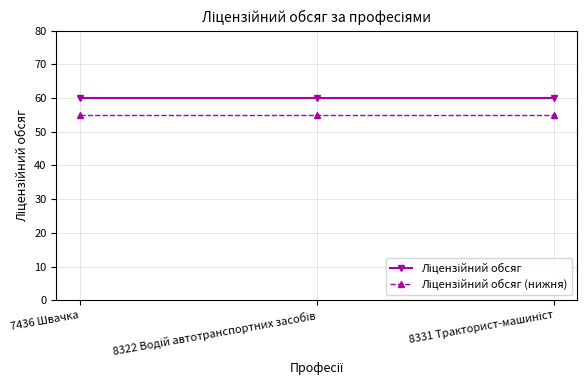

What is the minimum value shown in the chart?

55